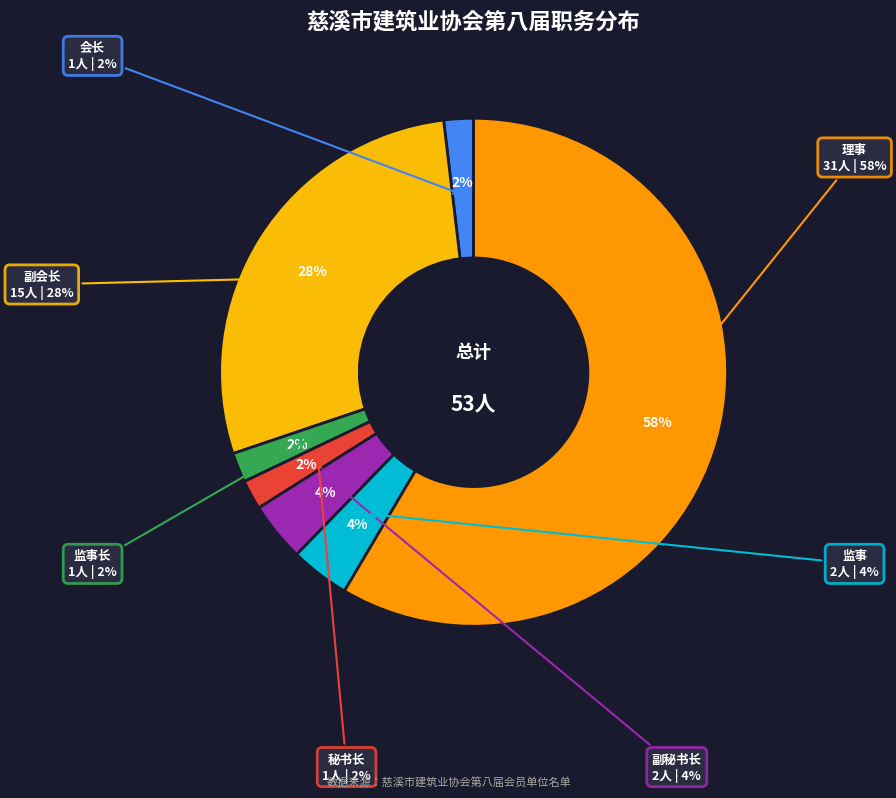

True or false: 监事 accounts for 4% of the total.

True